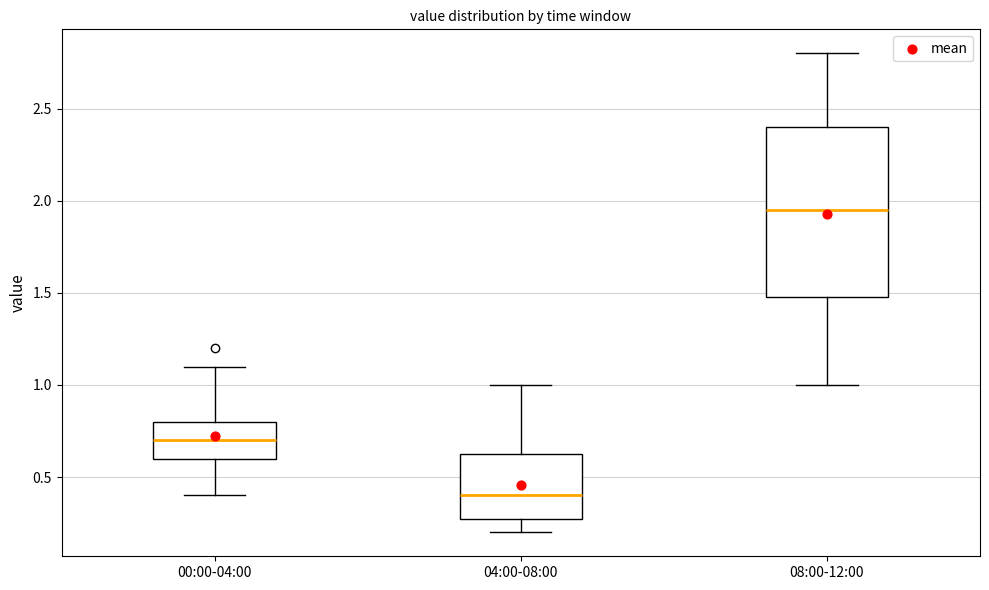

Which box is the tallest, from its lower edge to its upper edge?

08:00-12:00